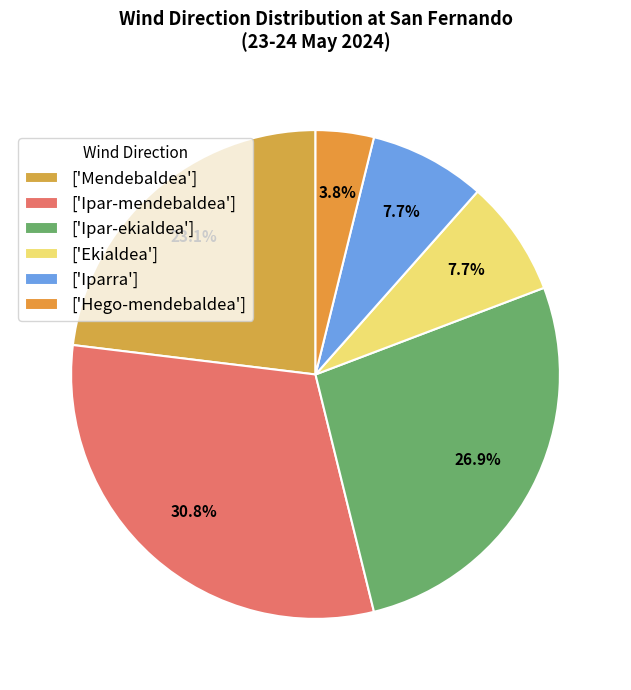

Rank the categories by value from highest to lowest.

Ipar-mendebaldea, Ipar-ekialdea, Mendebaldea, Ekialdea, Iparra, Hego-mendebaldea